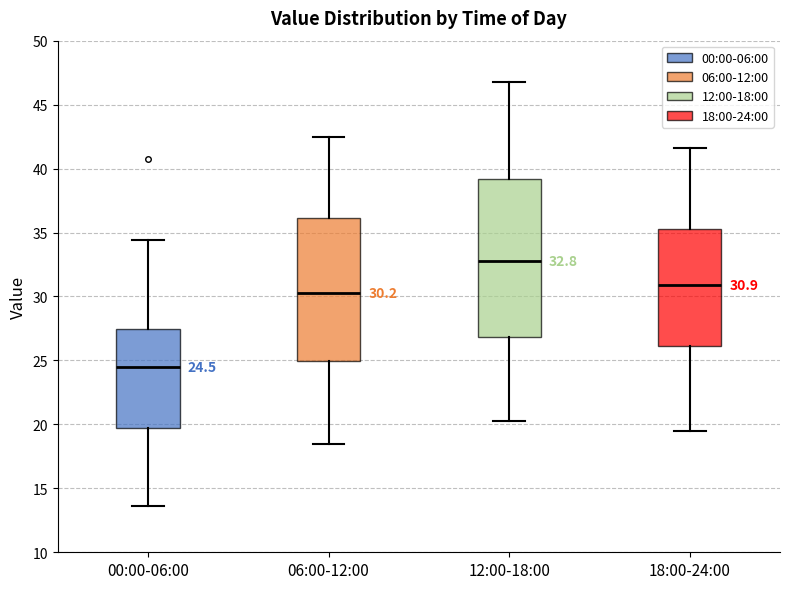

Which box is the tallest, from its lower edge to its upper edge?

12:00-18:00